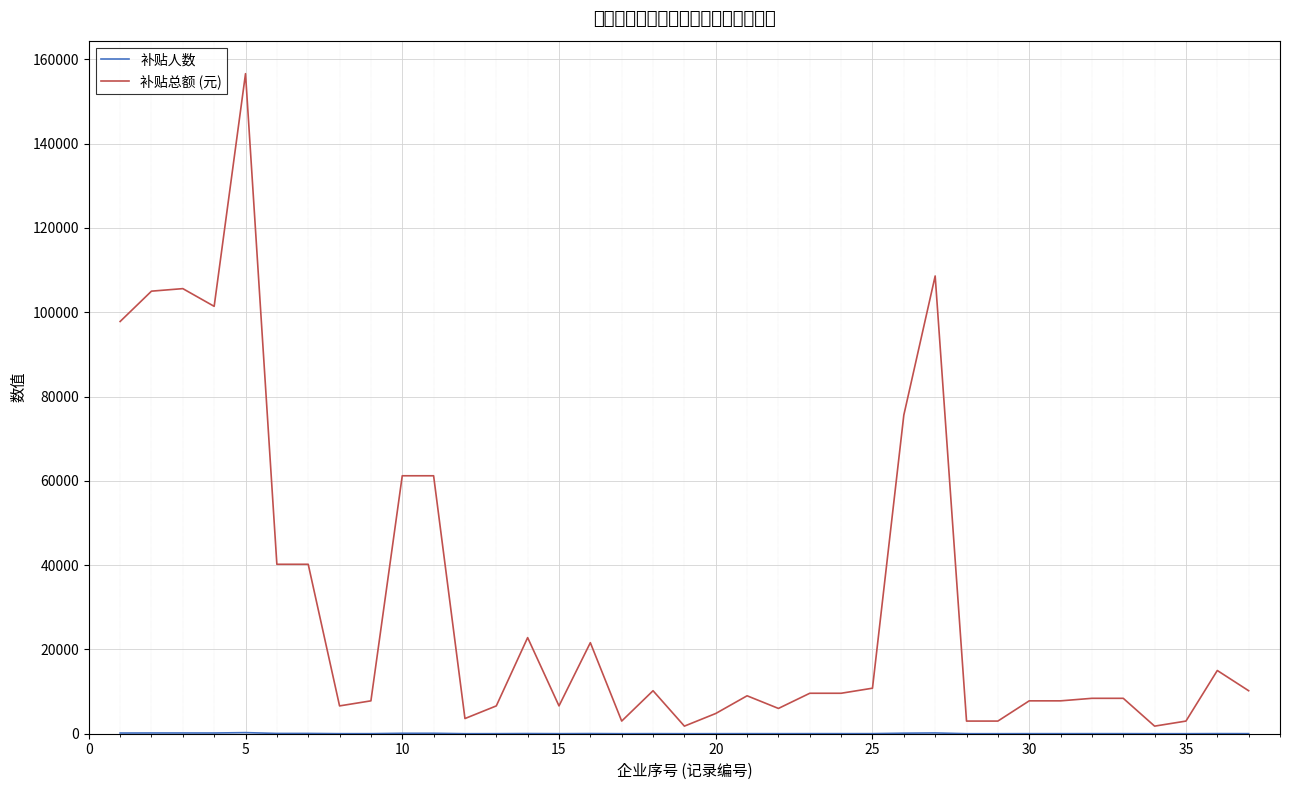

What is the sum of all 补贴总额 (元) values?

1162200